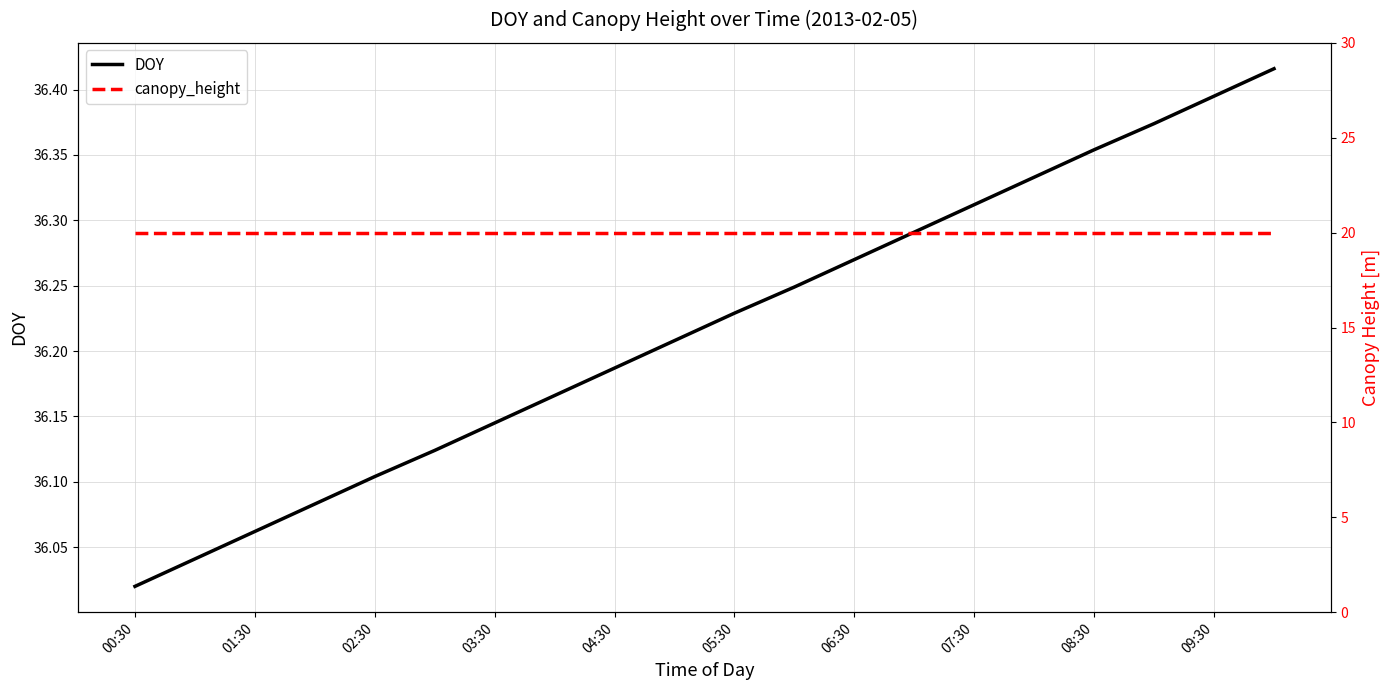

What is the maximum value shown in the chart?

36.4